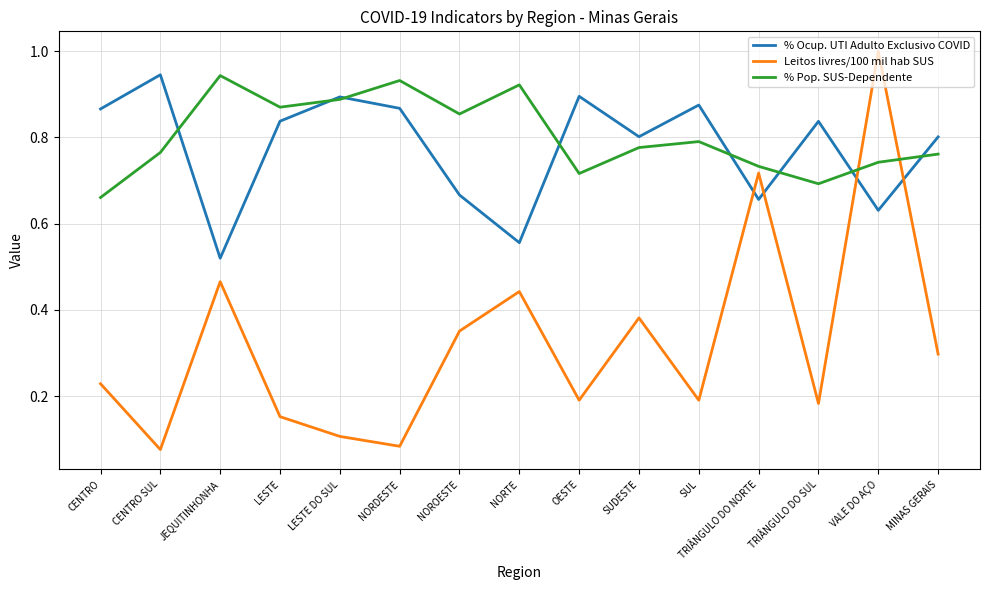

At which category does Leitos livres/100 mil hab SUS reach its first local valley?

CENTRO SUL